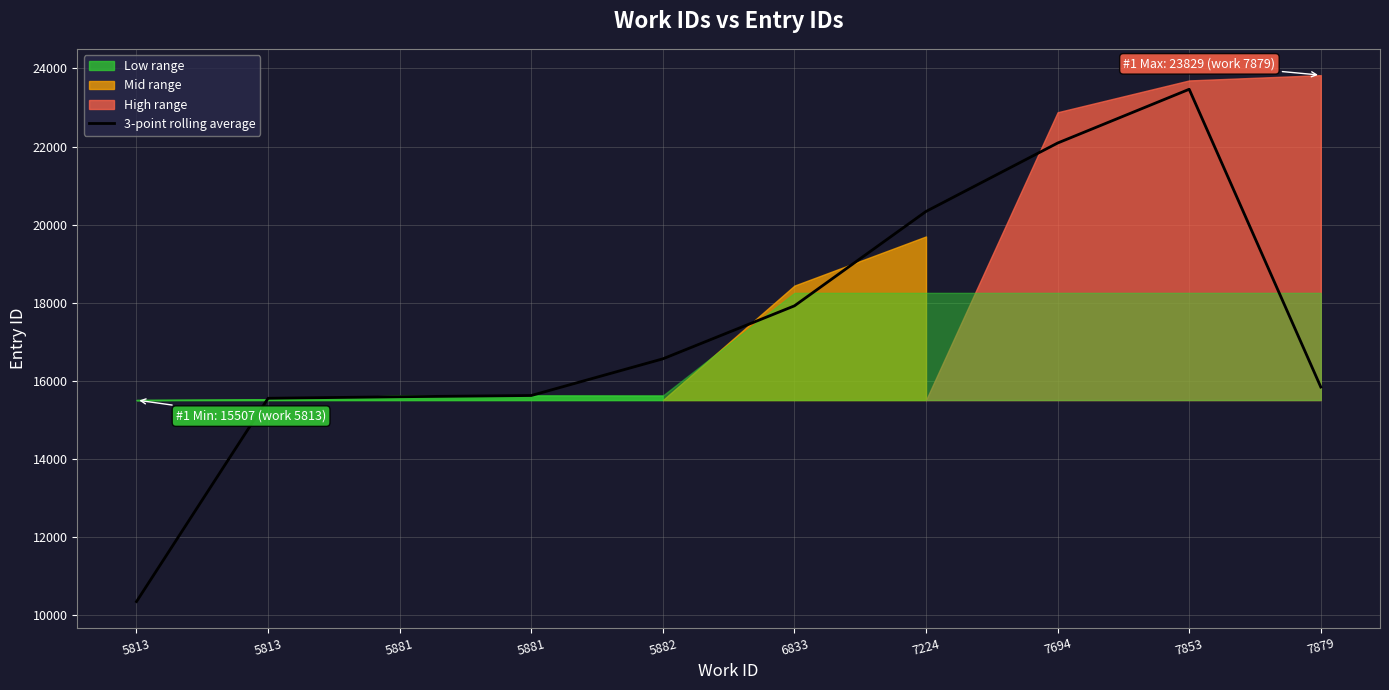

How many points are higher than both their immediate neighbors (excluding endpoints)?

1